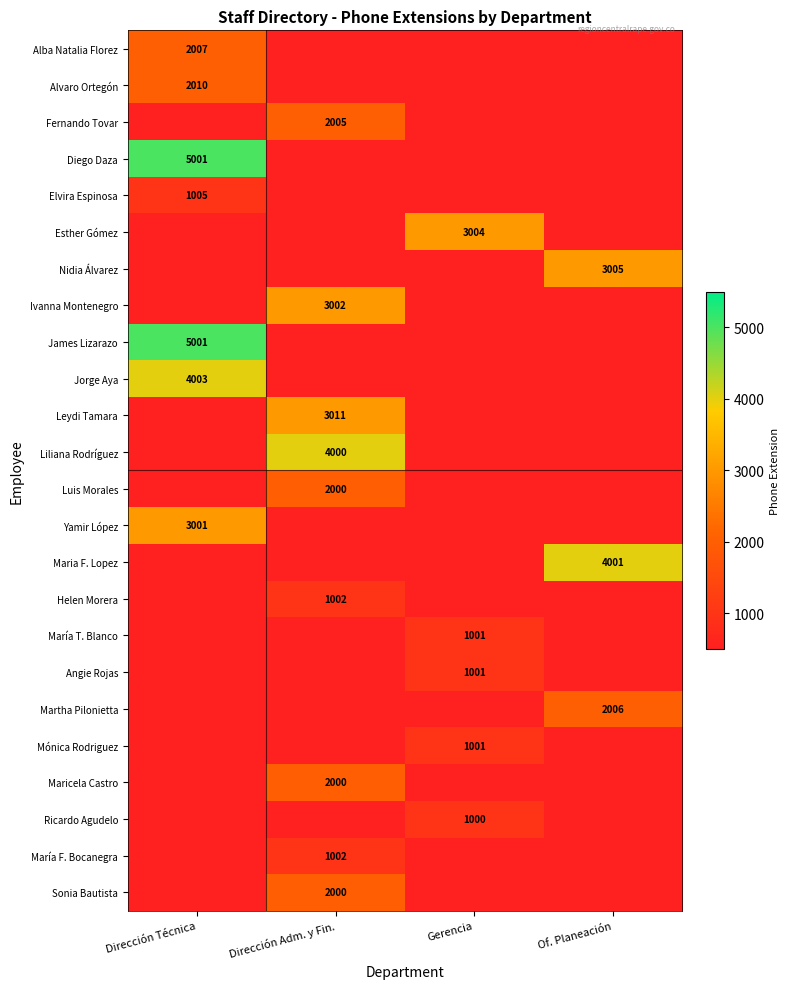

What is the maximum value shown in the chart?

5001